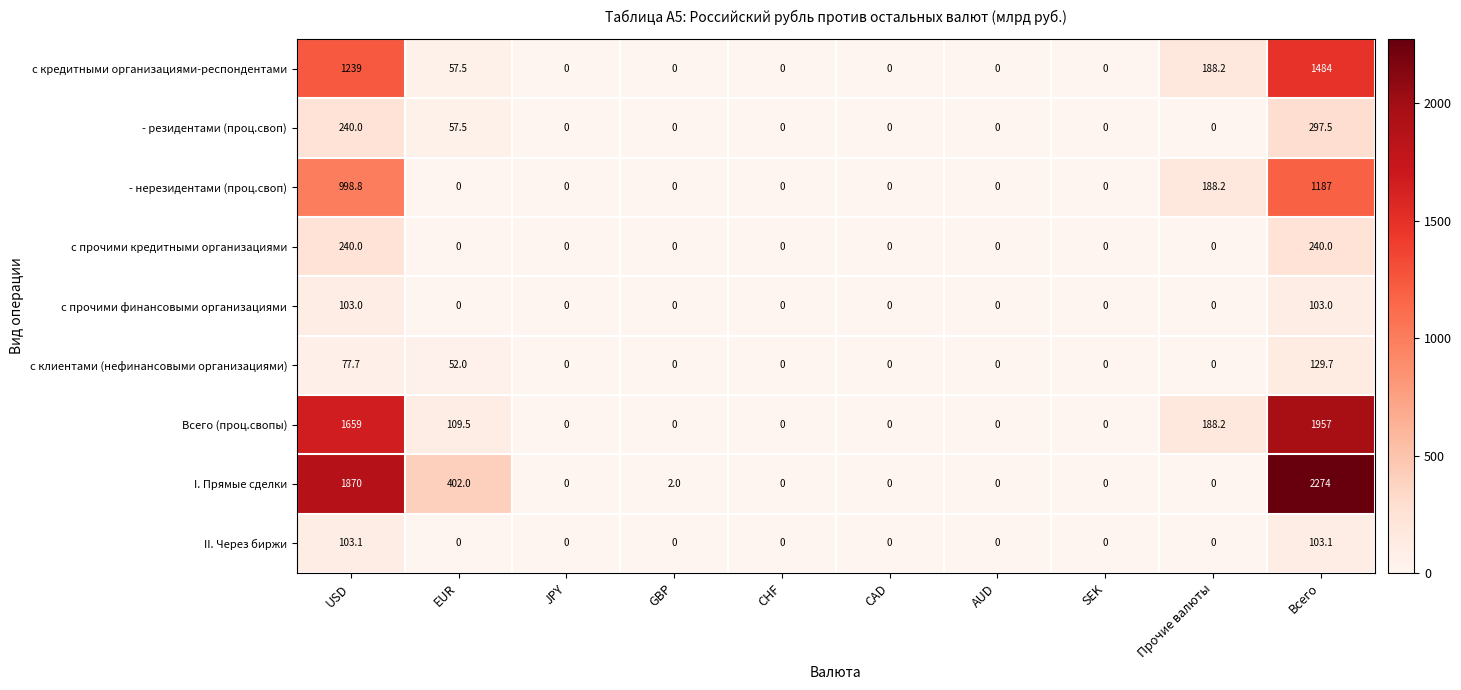

Is it true that II. Через биржи equals 0.0 at CAD?

True